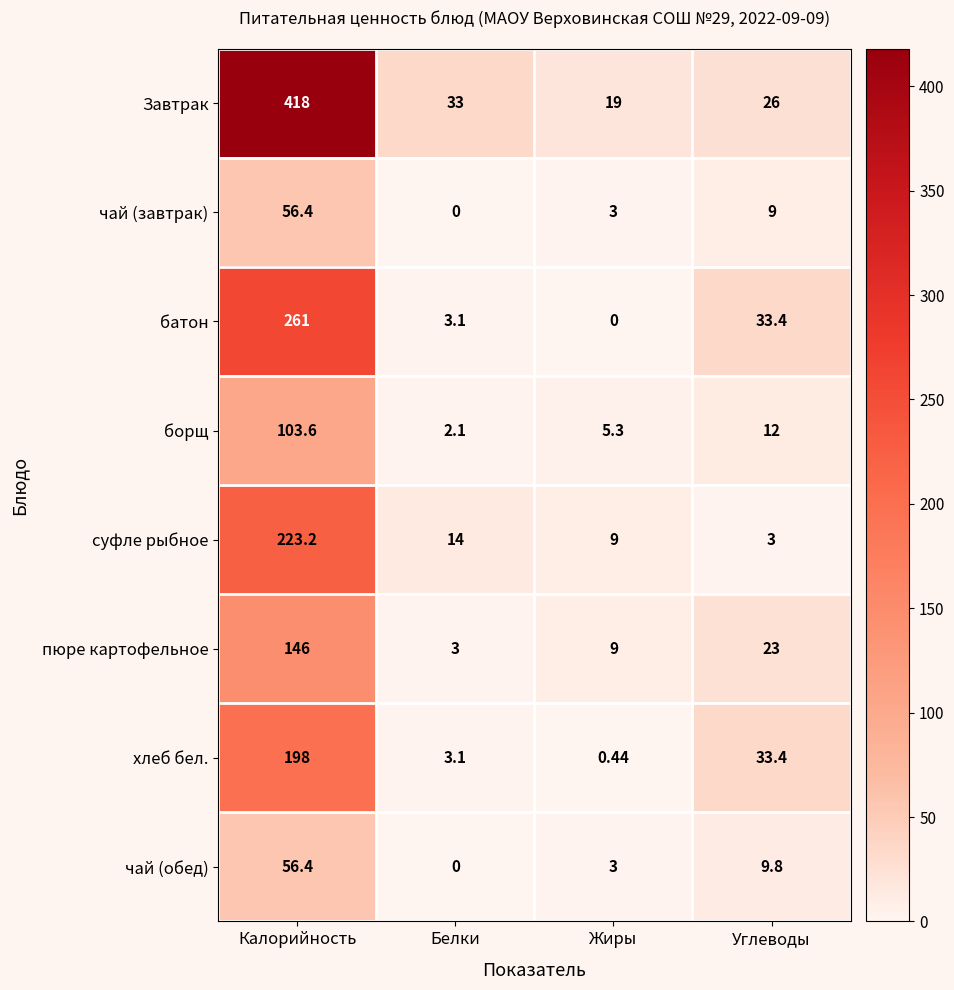

What is the difference between the highest and lowest values at Белки?

33.0